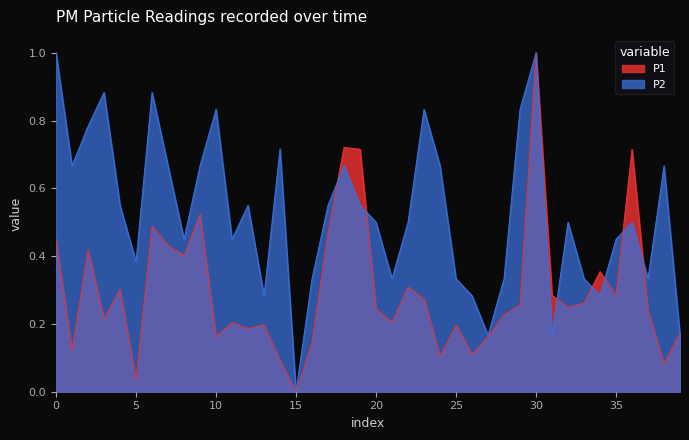

Rank the series by their maximum value, from highest to lowest.

P1, P2